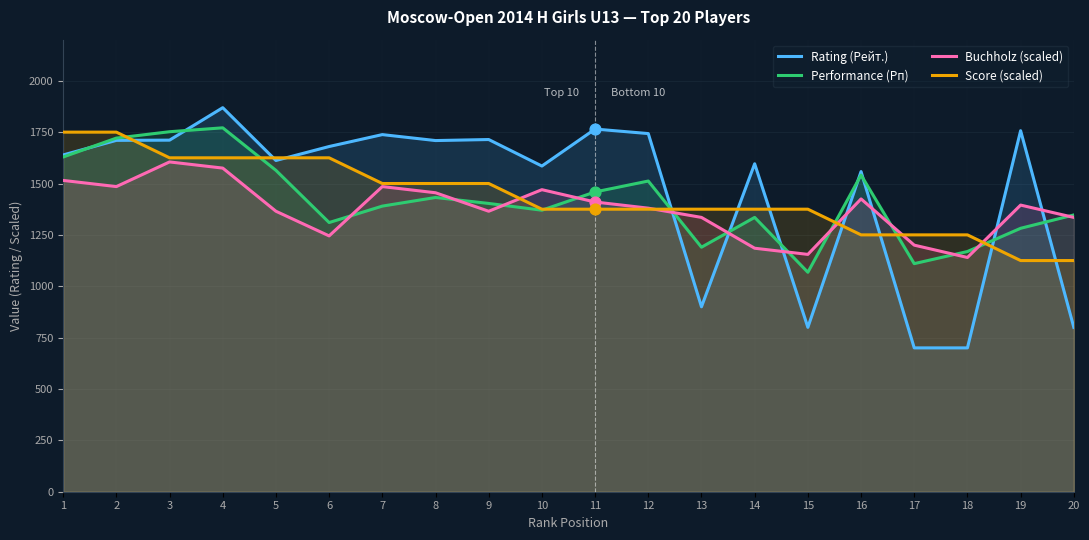

Which series has the widest spread of Y values?

Rating (Рейт.)